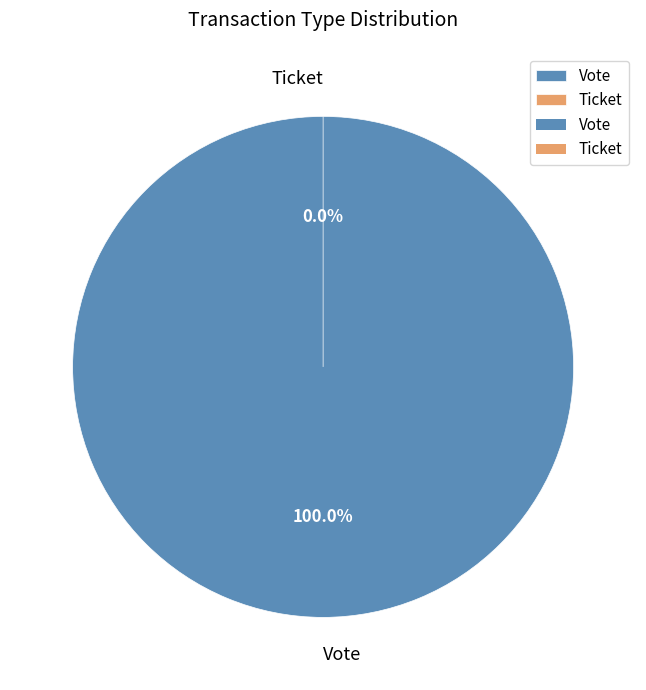

Is there any slice that represents more than half of the pie?

Yes